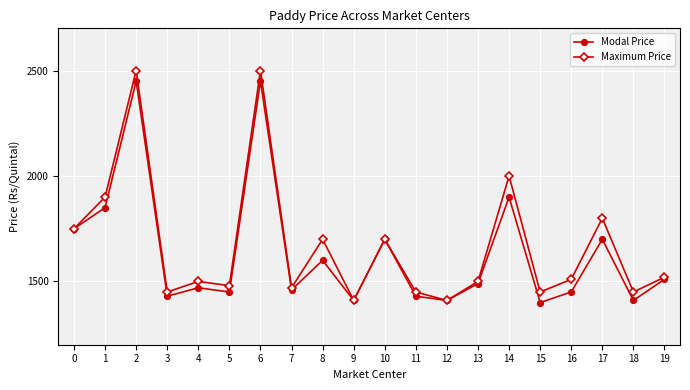

What is the difference between the Modal Price values at 9 and 17?

290